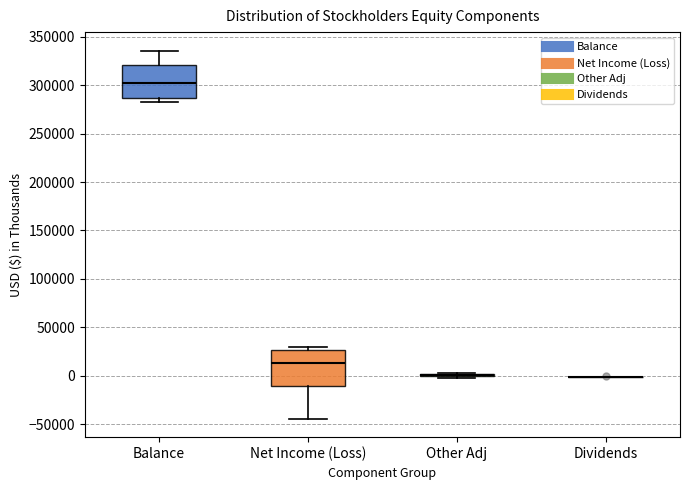

Reading left to right, transcribe this box plot: for each box, give where its median line is, the range the box spans, and where its two whiskers end, as read against the y-axis. The values are not printed on the chart, so give them approximately, as read against the axis.

Balance: median 300000, box 285000 to 320000, whiskers 285000 (just below the box's lower edge) to 335000
Net Income (Loss): median 15000, box -10000 to 25000, whiskers -45000 to 30000
Other Adj: box collapsed to a line at 0, whiskers 0 to 5000
Dividends: box collapsed to a line at 0, whiskers 0 to 0